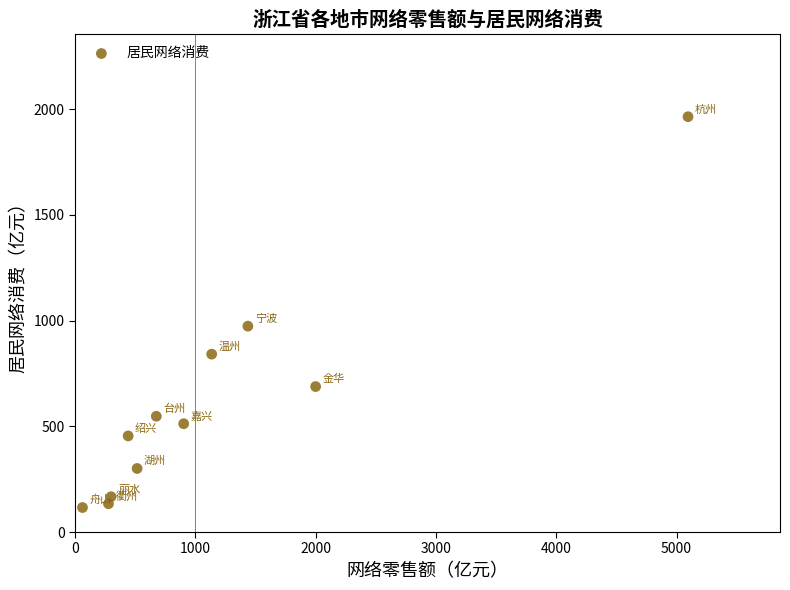

What Y value in the scatter plot is closest to 1040?

973.7